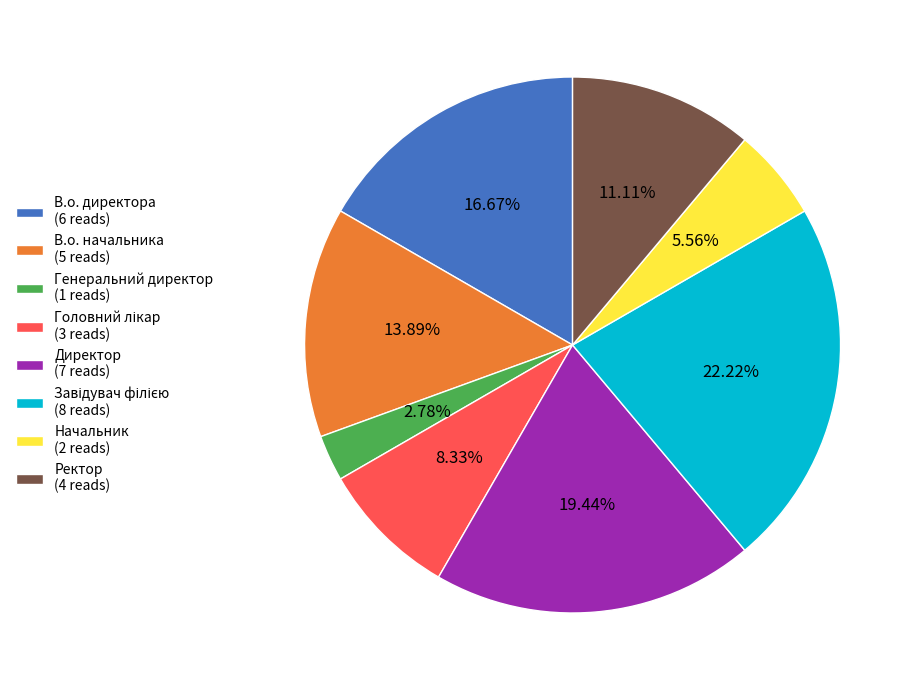

Between В.о. начальника (5 reads) and Директор (7 reads), which is larger?

Директор (7 reads)